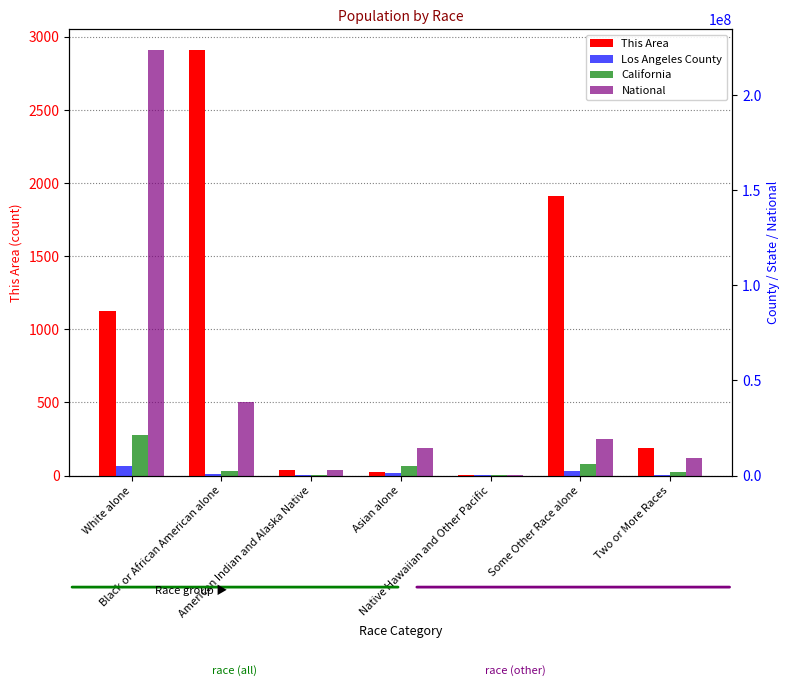

List the labels in order of Los Angeles County value, largest first.

White alone, Some Other Race alone, Asian alone, Black or African American alone, Two or More Races, American Indian and Alaska Native, Native Hawaiian and Other Pacific